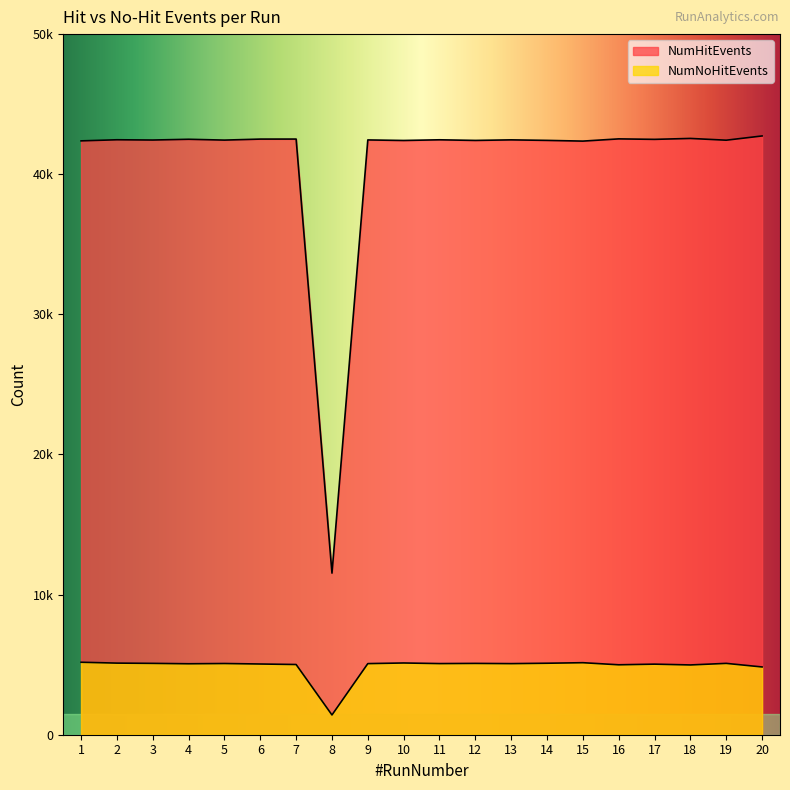

What is the value of the NumHitEvents point at the 5th from the left?

42436